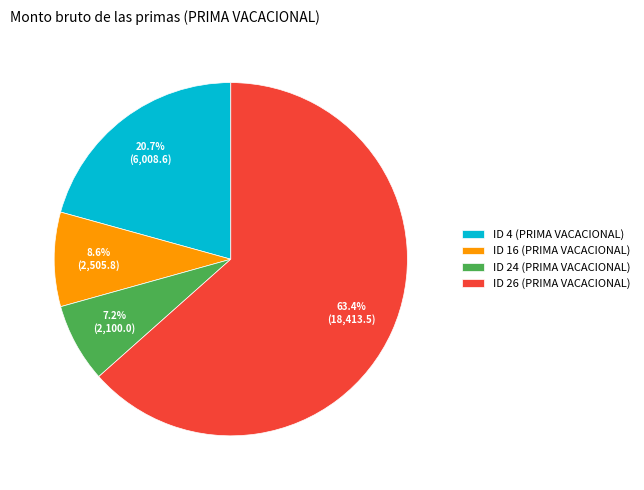

To the nearest percent, what is the difference between the ID 4 (PRIMA VACACIONAL) and ID 16 (PRIMA VACACIONAL) slice percentages?

12%